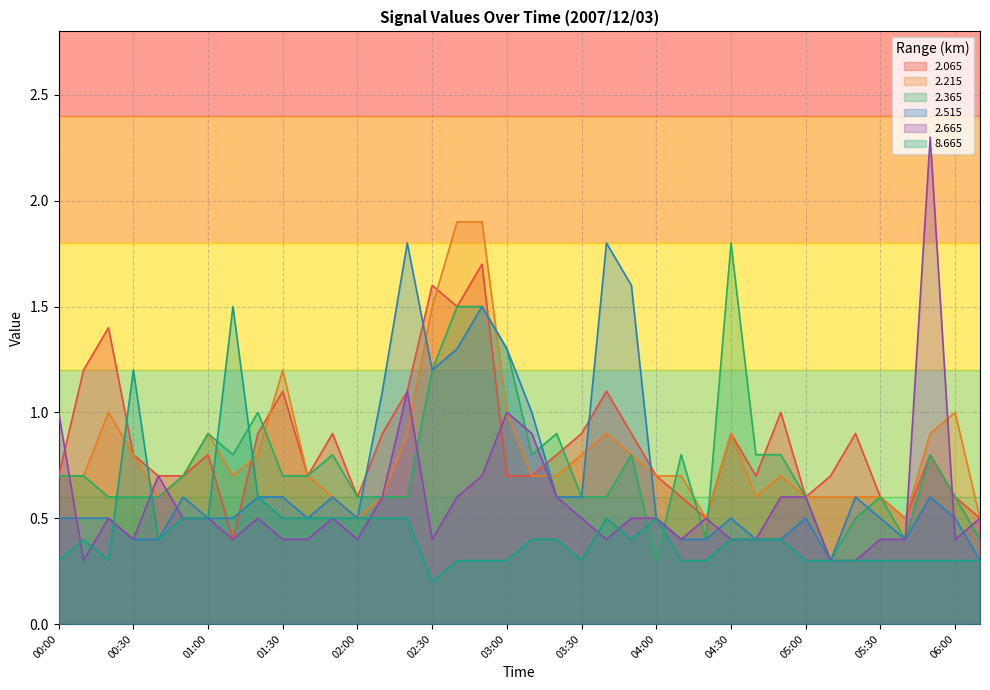

What position from the left is 03:50?

24